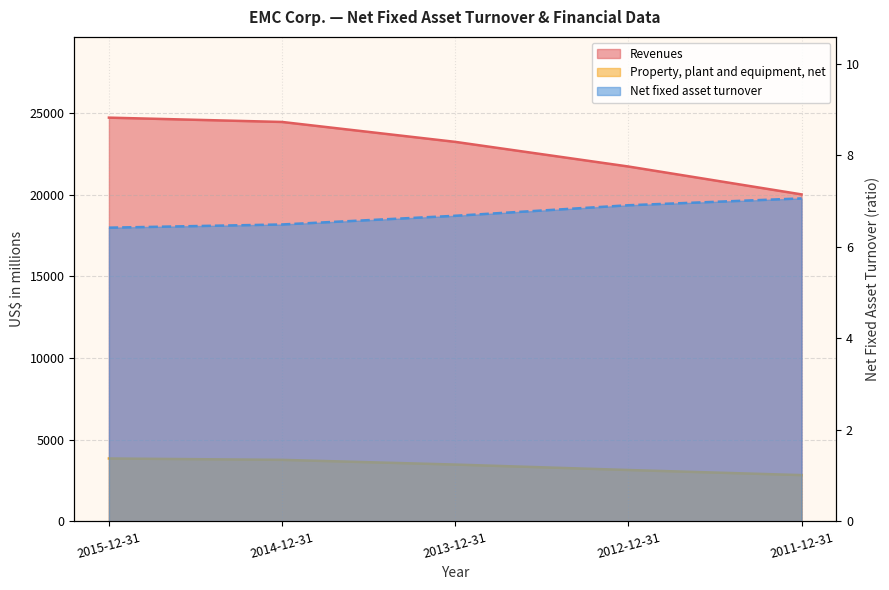

What position from the left is 2011-12-31?

5